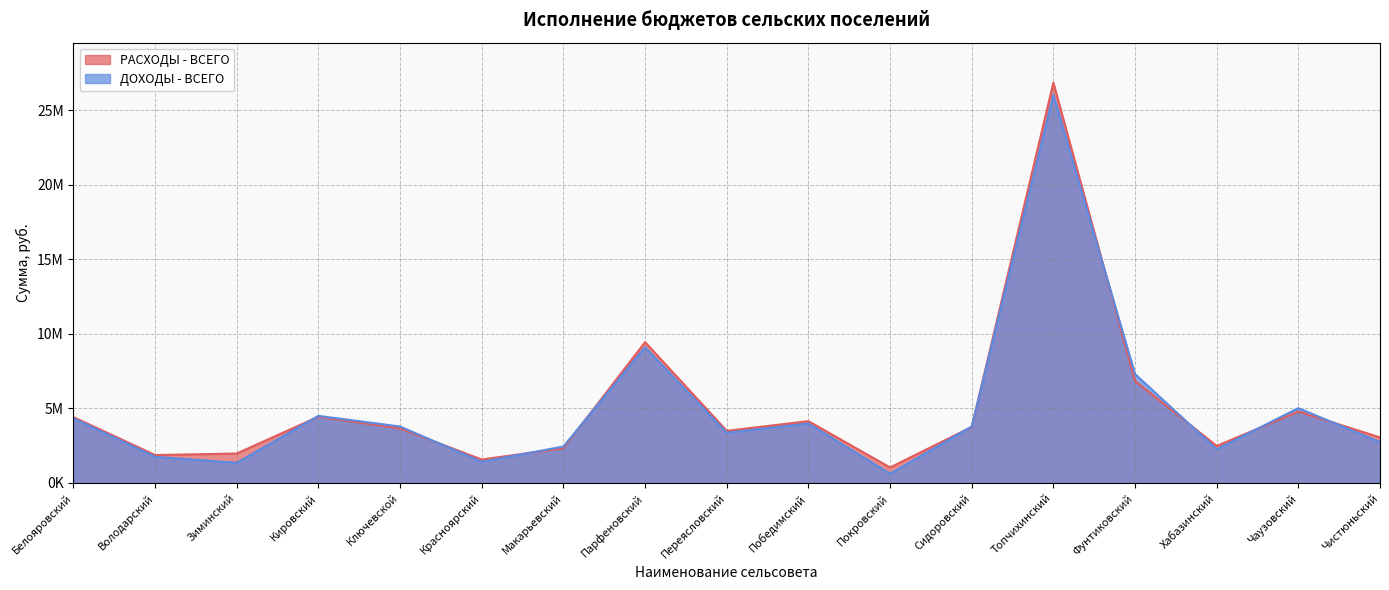

What is the average value of the РАСХОДЫ - ВСЕГО series?

5069351